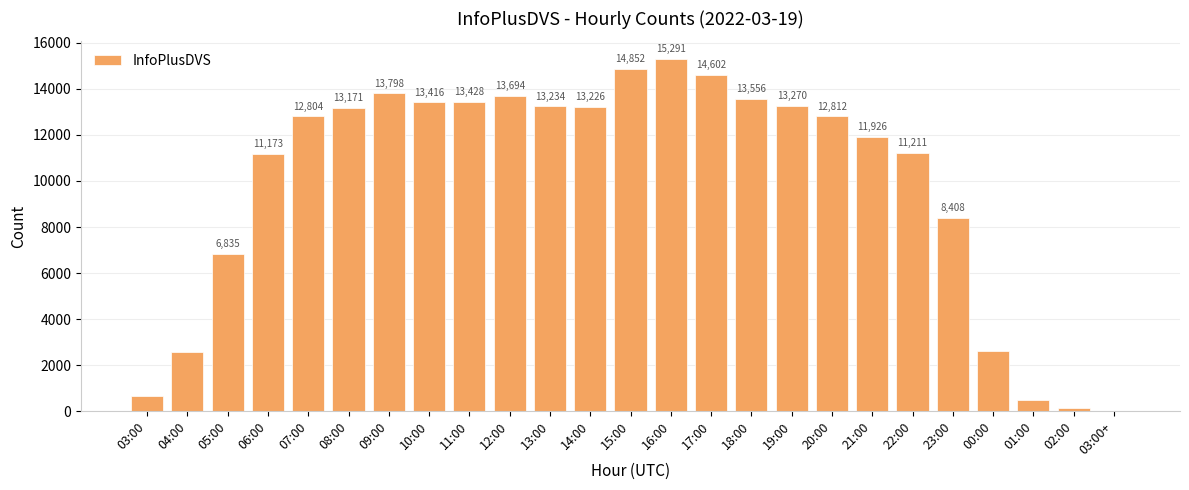

True or false: the data shows 11490 at 05:00.

False